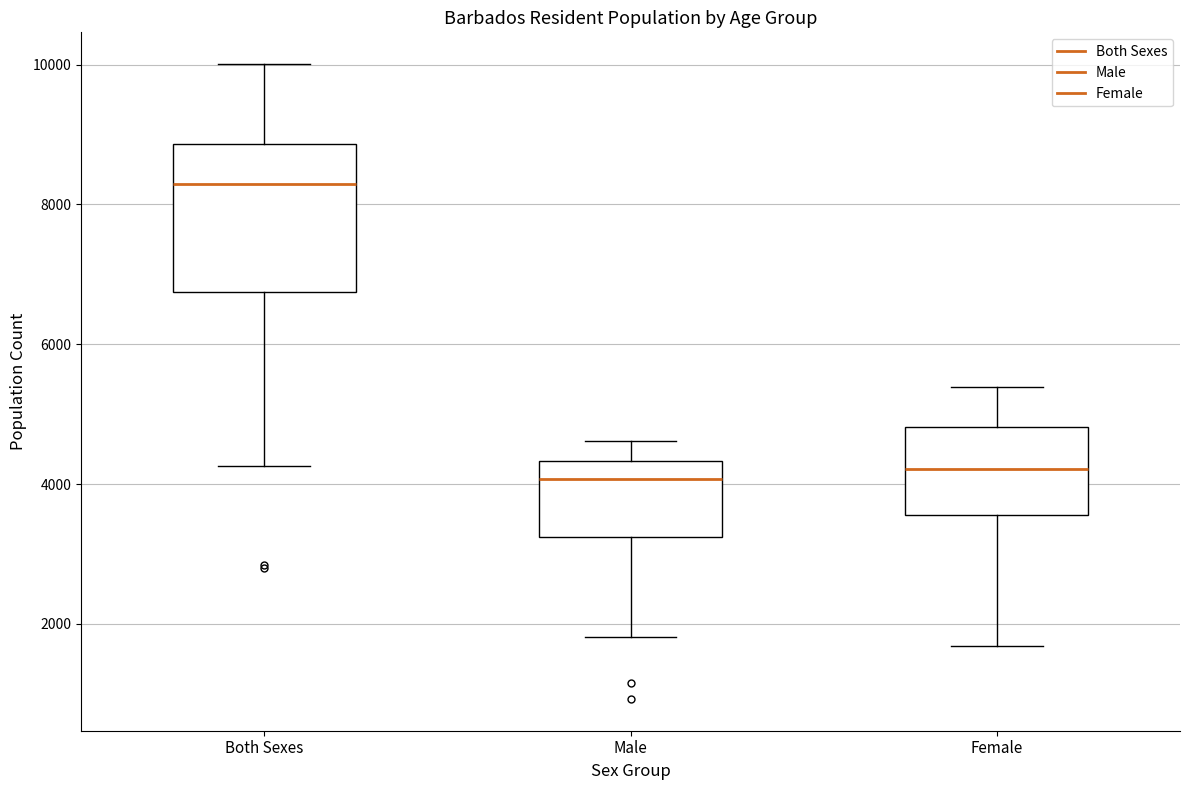

Which box has the highest median line?

Both Sexes